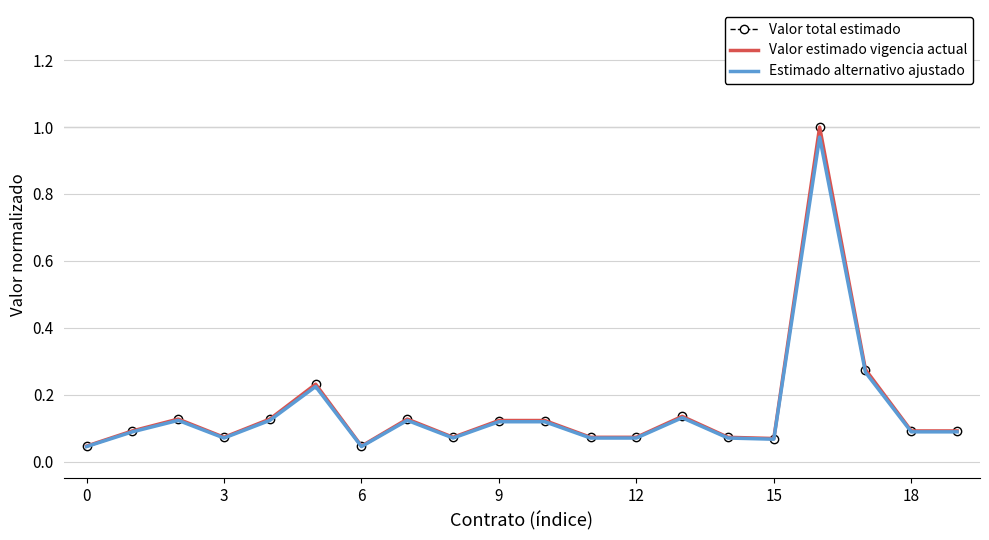

What are all the series names shown in the legend?

Valor total estimado, Valor estimado vigencia actual, Estimado alternativo ajustado